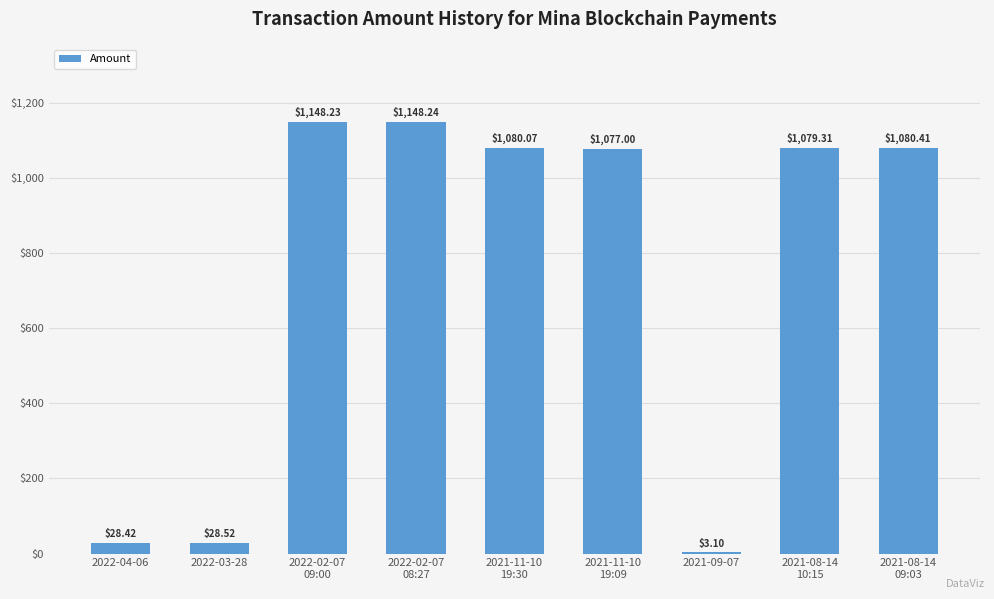

How many distinct data groups are displayed?

1